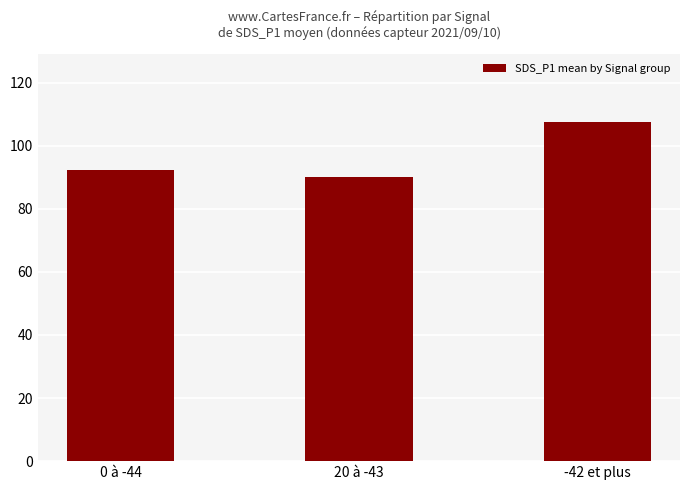

Rank the categories by value from highest to lowest.

-42 et plus, 0 à -44, 20 à -43